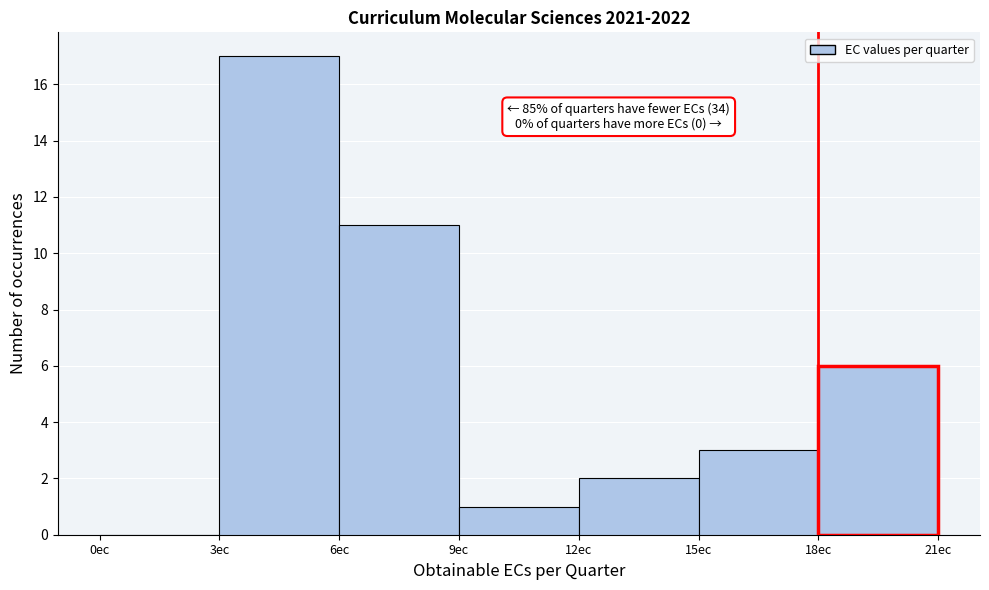

Over which range of the x-axis is the bar tallest?

3 to 6